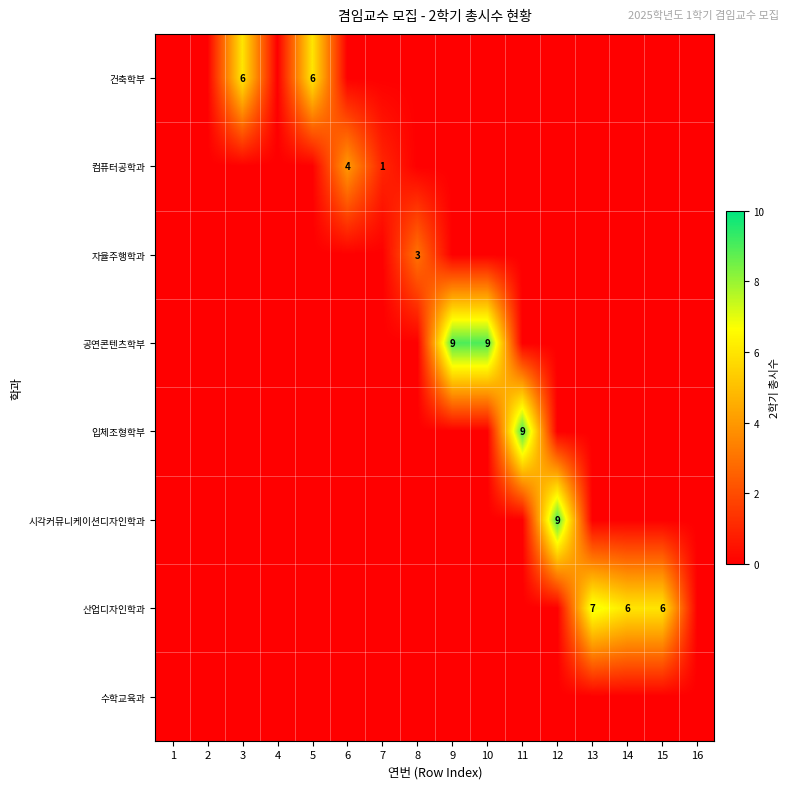

The 입체조형학부 series shows 0 at 15. True or false?

True